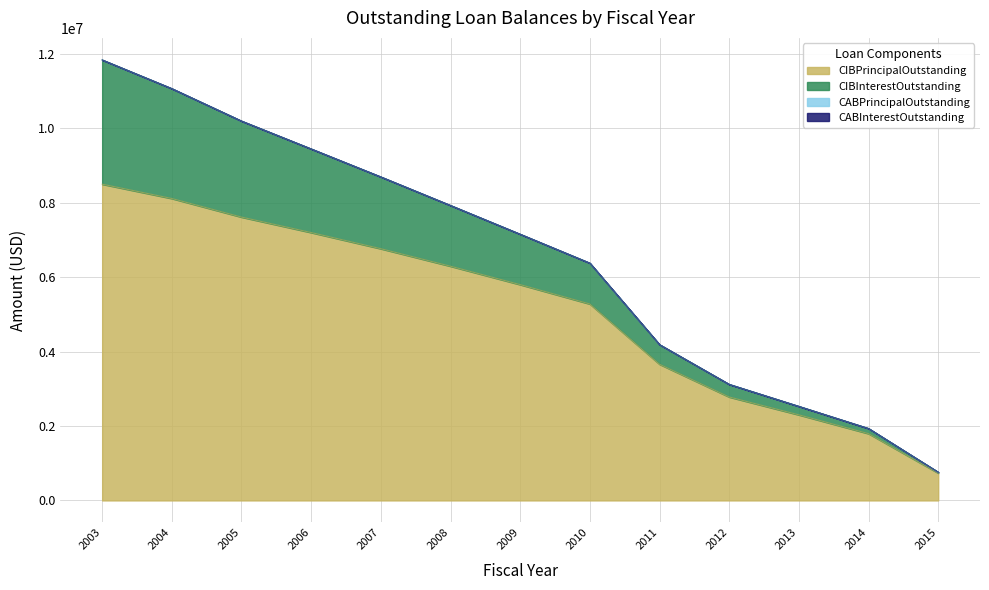

Does the chart have visible grid lines?

Yes